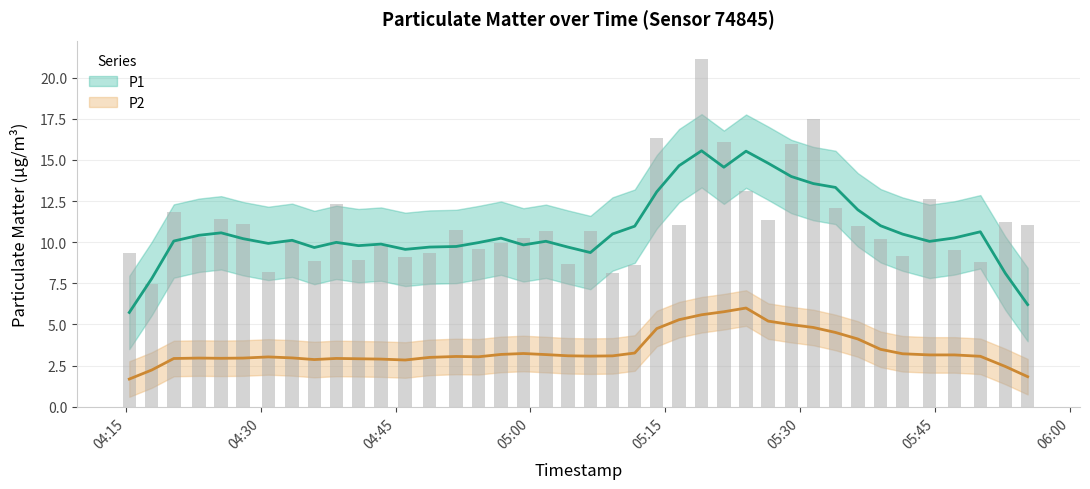

True or false: the data shows 10.2 at 05:00.

True